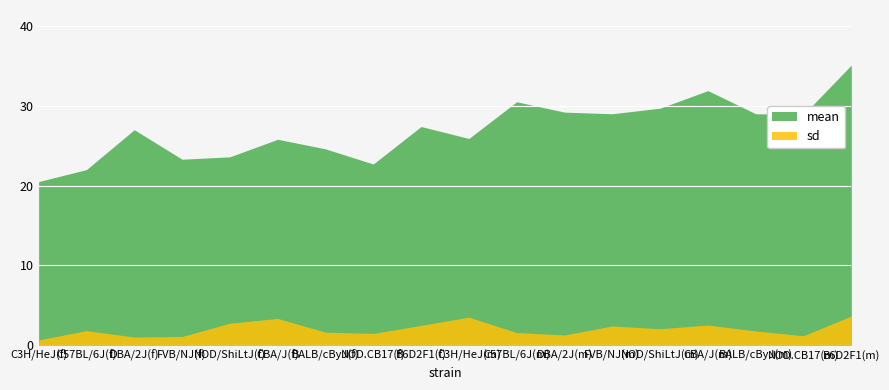

What is the difference between the maximum and minimum values in the sd series?

3.0